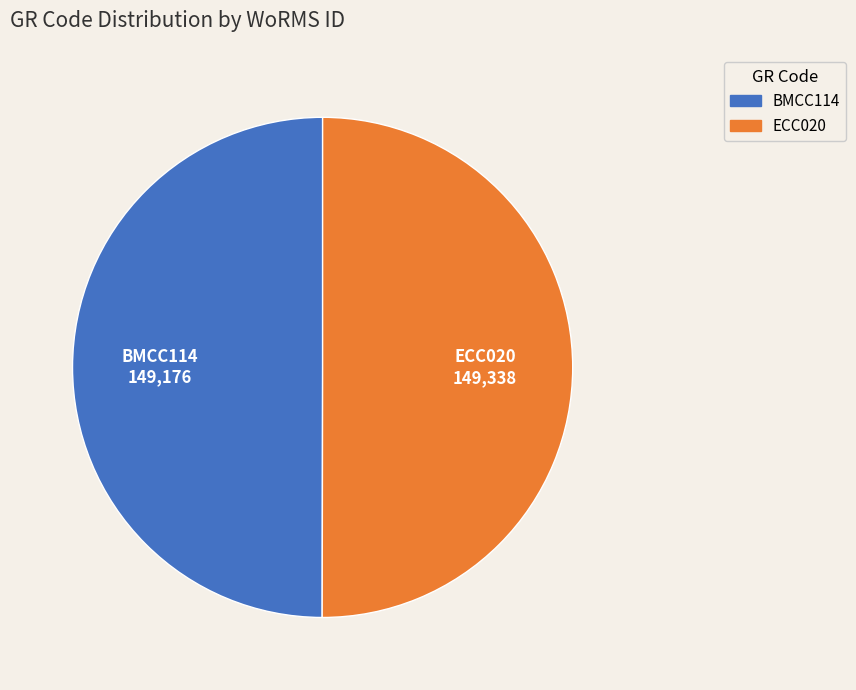

Is the sum of BMCC114 and ECC020 greater than half?

Yes